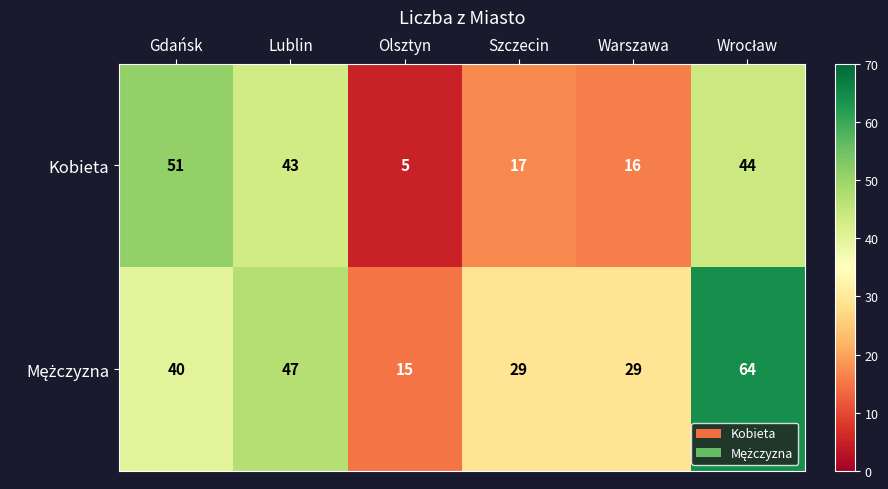

What is the approximate value of Mężczyzna at Warszawa, to the nearest 10?

30